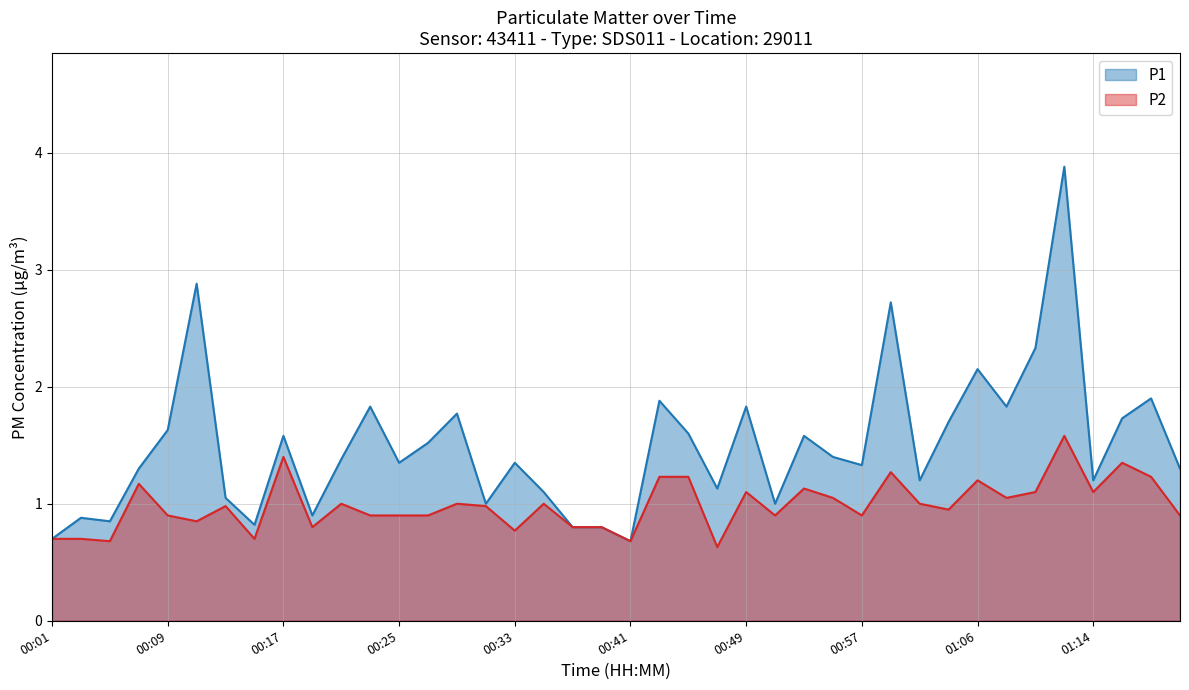

What is the label of the 26th point from the left?

00:51